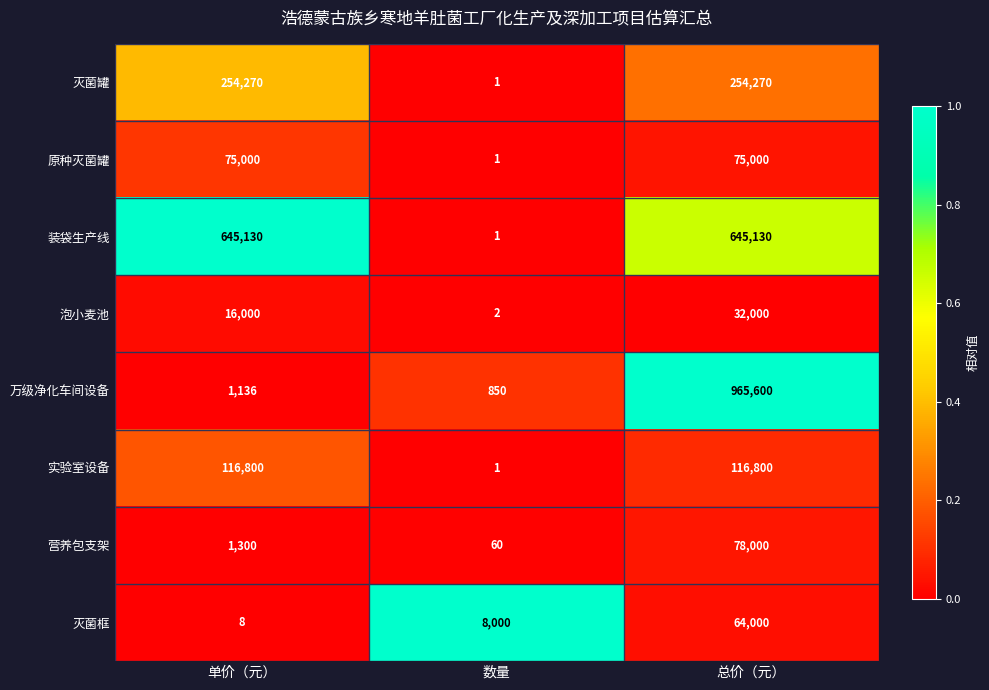

True or false: 装袋生产线 has a value of 2 at 数量.

False